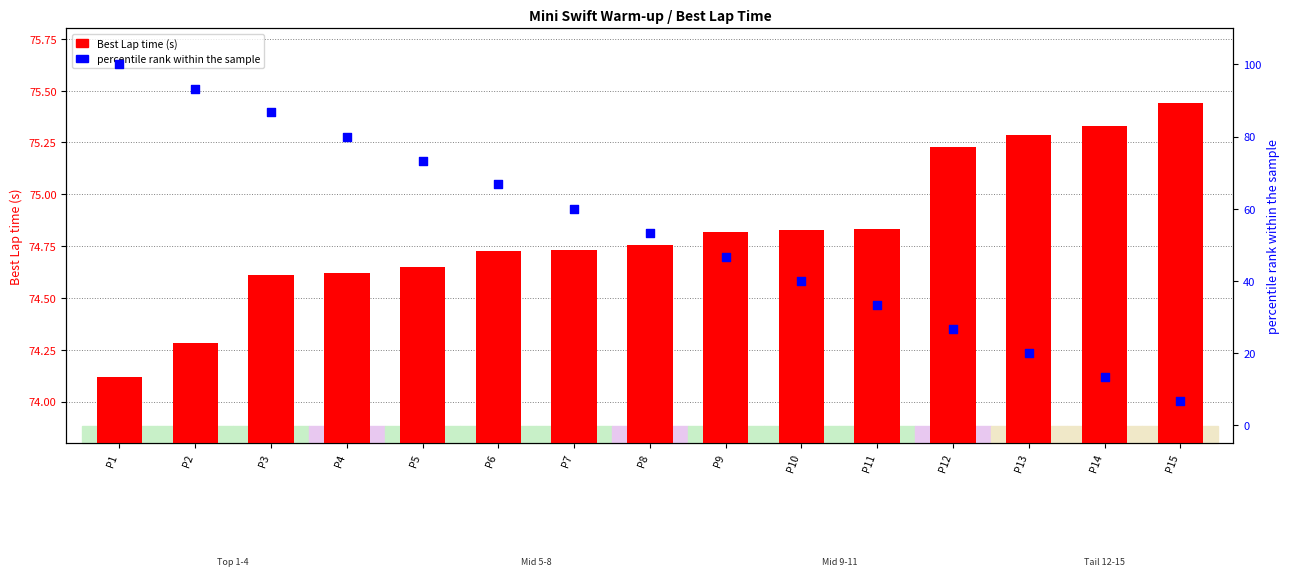

Which series has the largest total across all categories?

Best Lap time